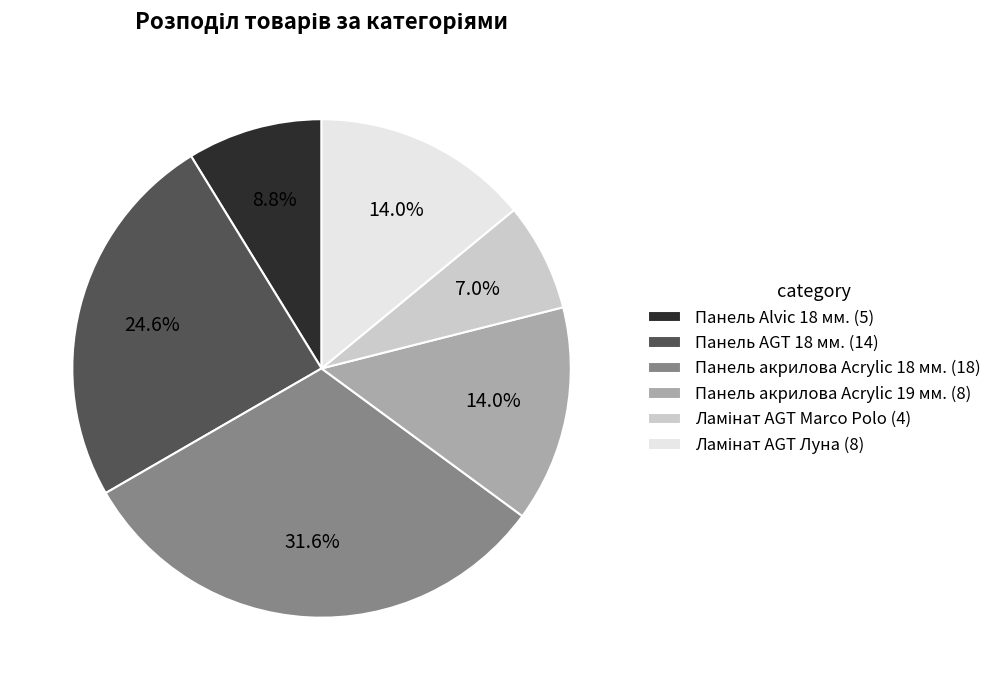

Approximately how many times larger is the value at Панель AGT 18 мм. (14) compared to Панель акрилова Acrylic 18 мм. (18)?

0.8